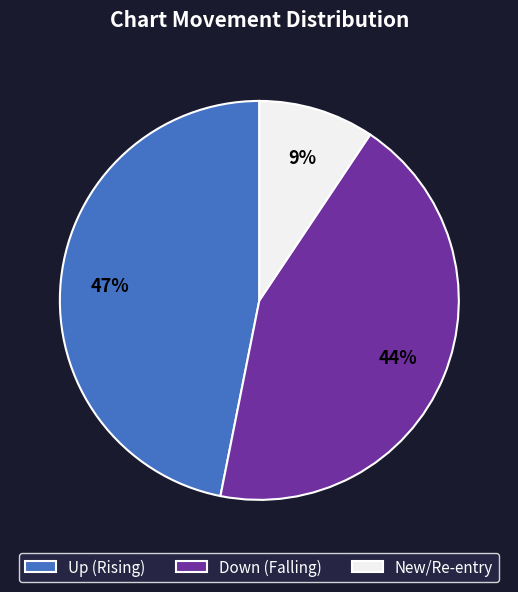

Rank the categories by value from lowest to highest.

New/Re-entry, Down (Falling), Up (Rising)